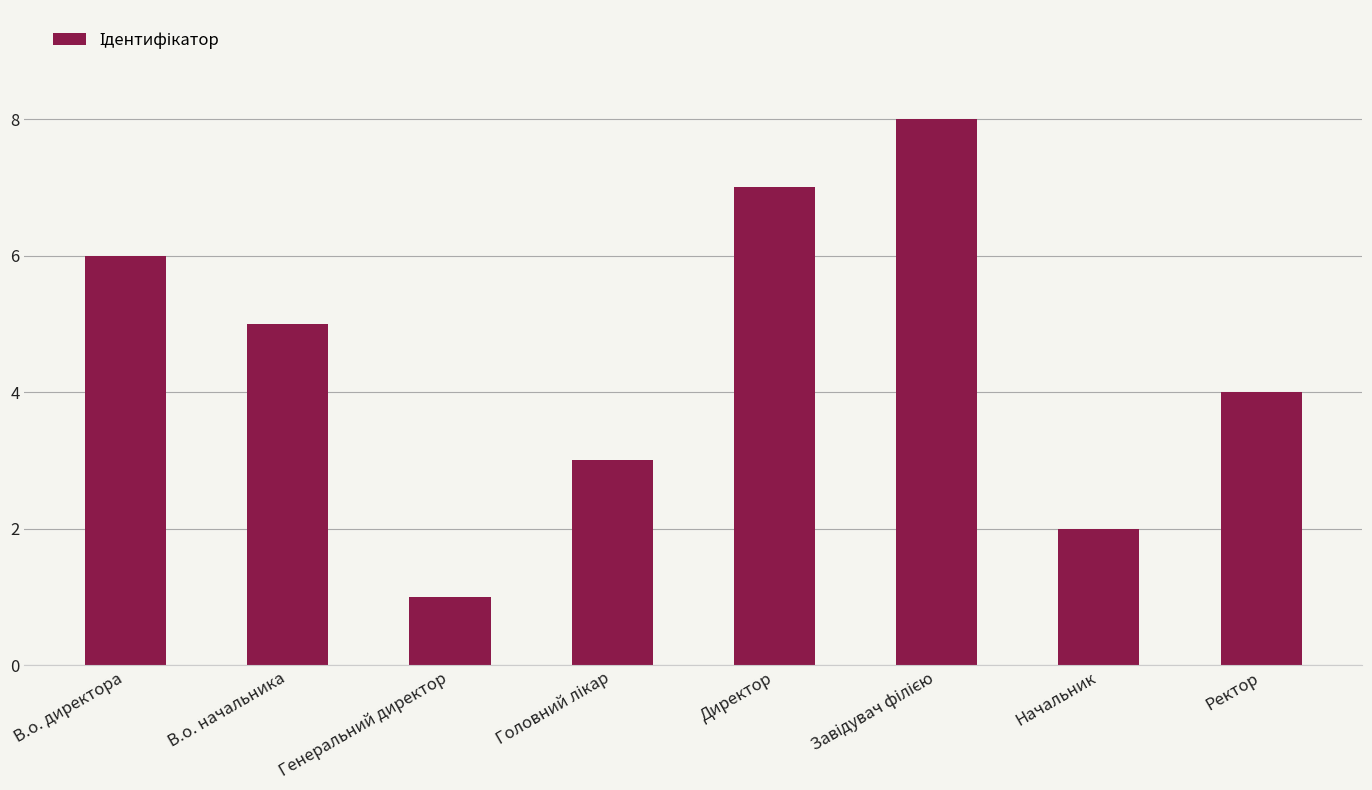

What position from the right is В.о. начальника?

7